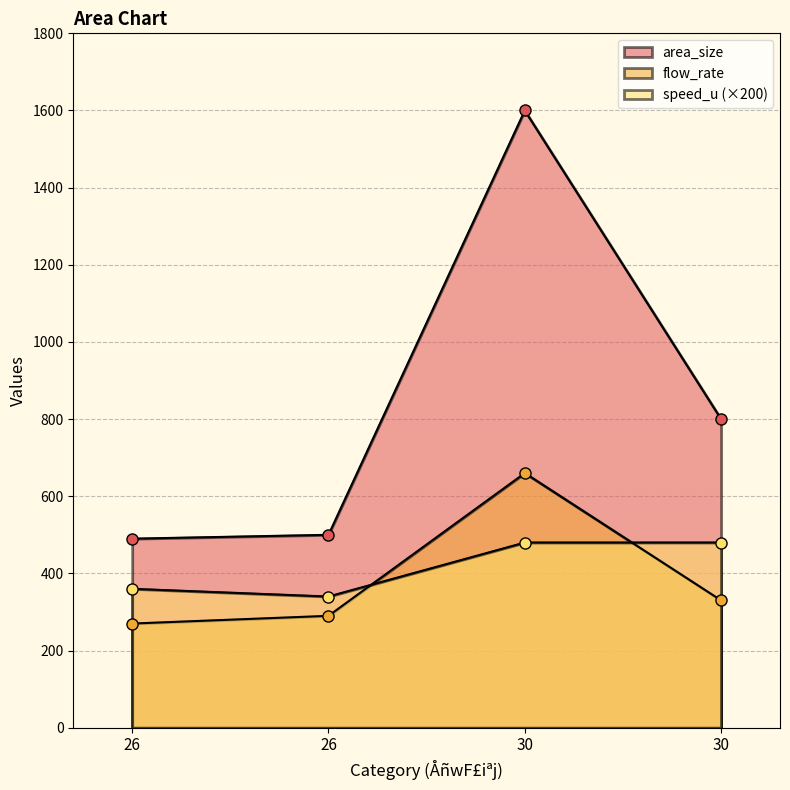

How many interior local peaks does the area_size series have?

1